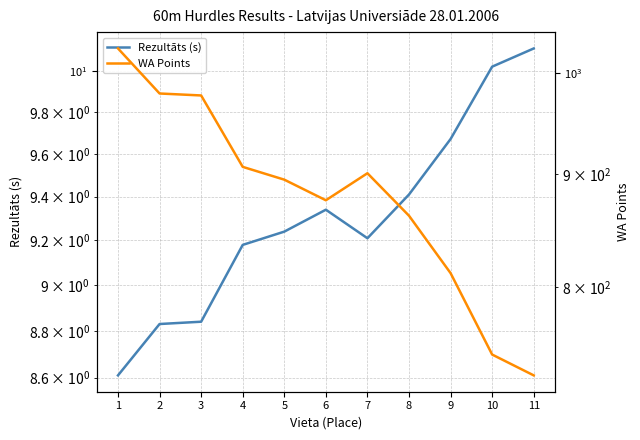

How many data points does each series have?

11